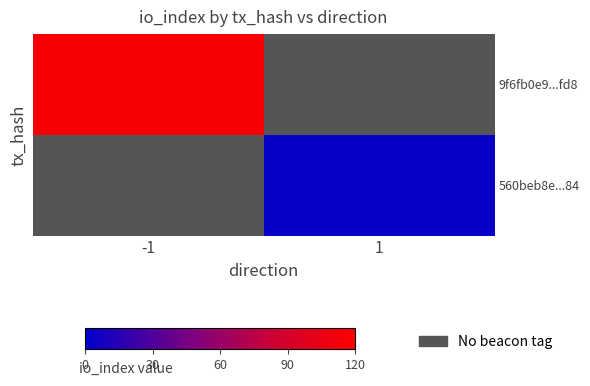

What is the highest value of the 9f6fb0e9...fd8 series?

116.0